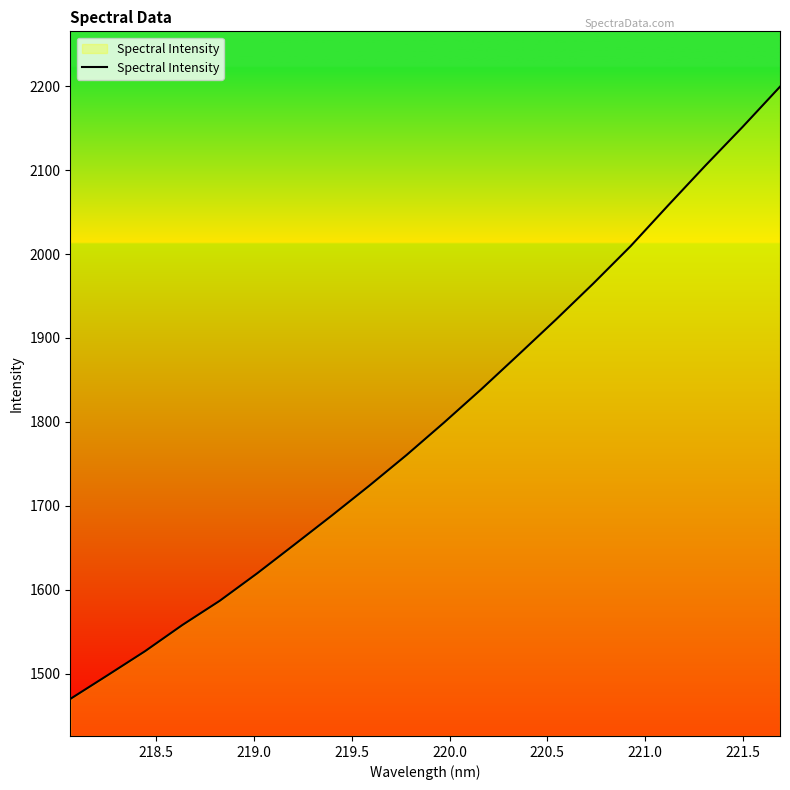

What is the difference between the maximum and minimum values?

729.3